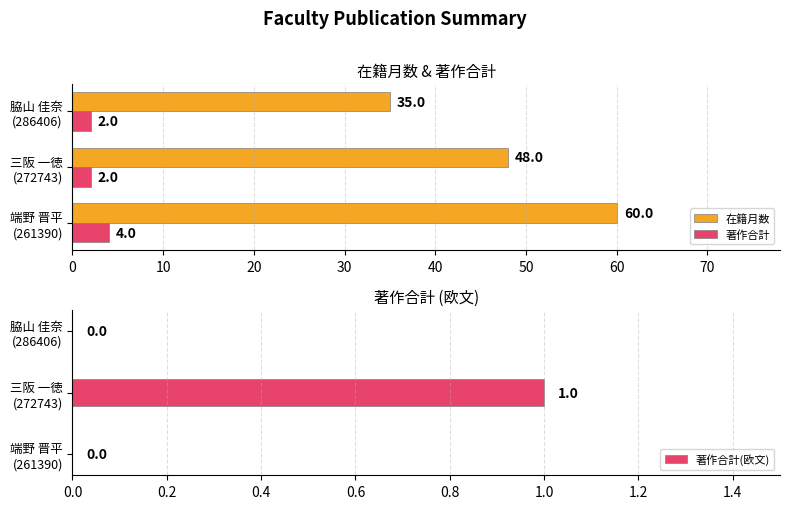

How many 著作合計(欧文) values are between 0 and 1?

3